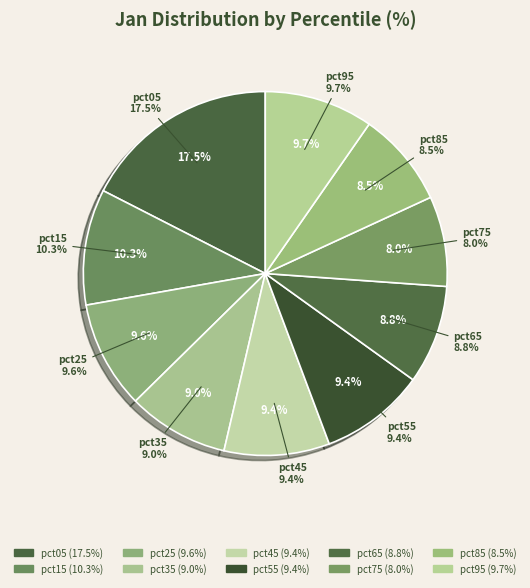

The pct75 slice represents 8% of the pie. True or false?

True